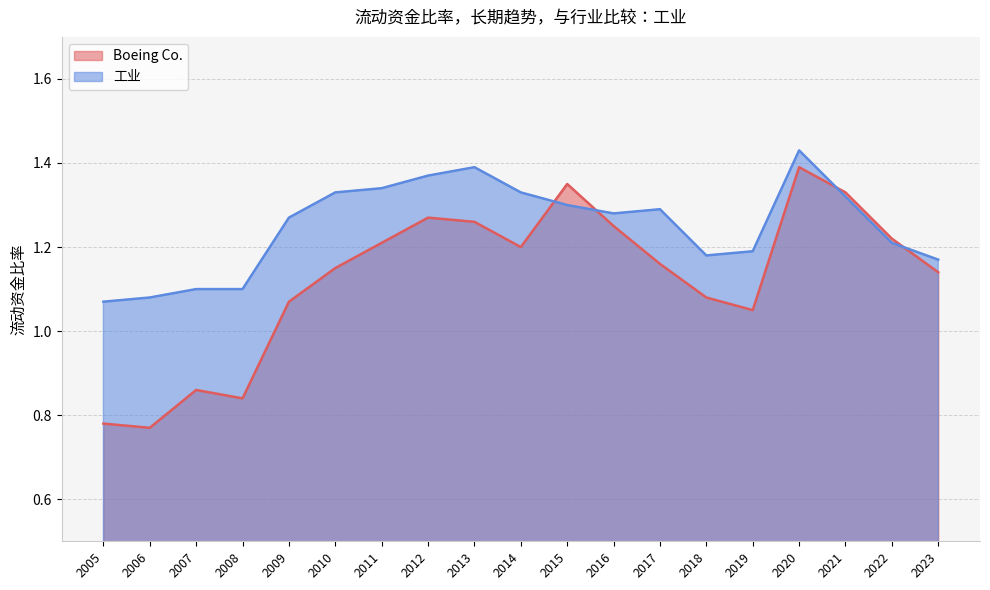

How many intersections are there between 工业 and Boeing Co.?

4